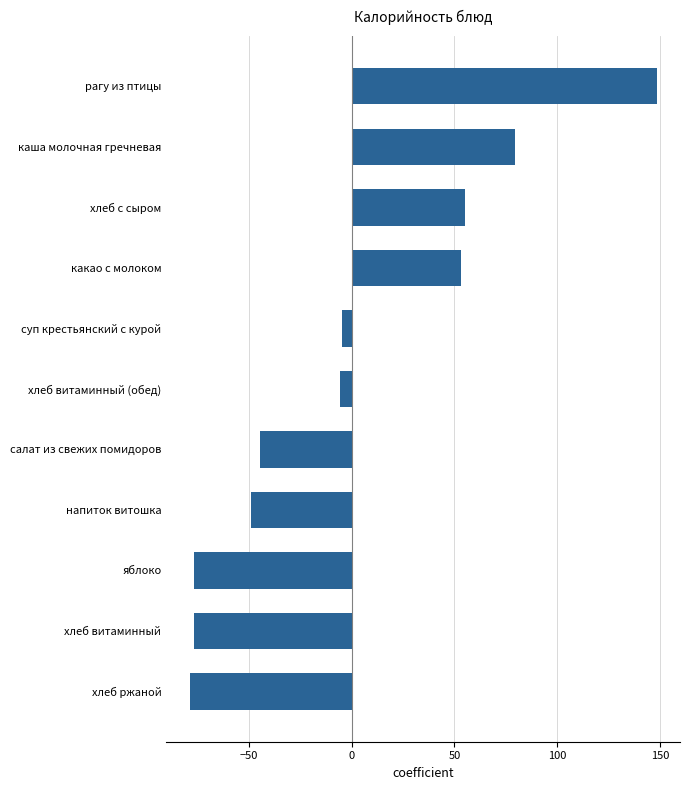

What is the change in value from яблоко to напиток витошка?

+28.0